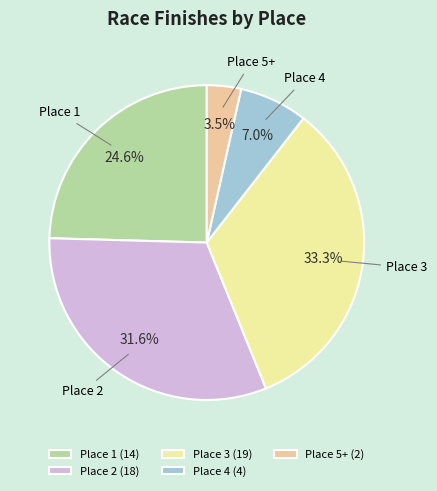

What is the largest slice in the pie chart?

Place 3